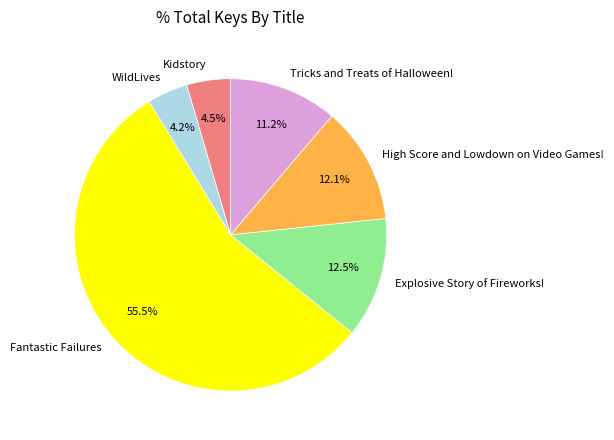

Is it true that WildLives is 19% of the pie?

False